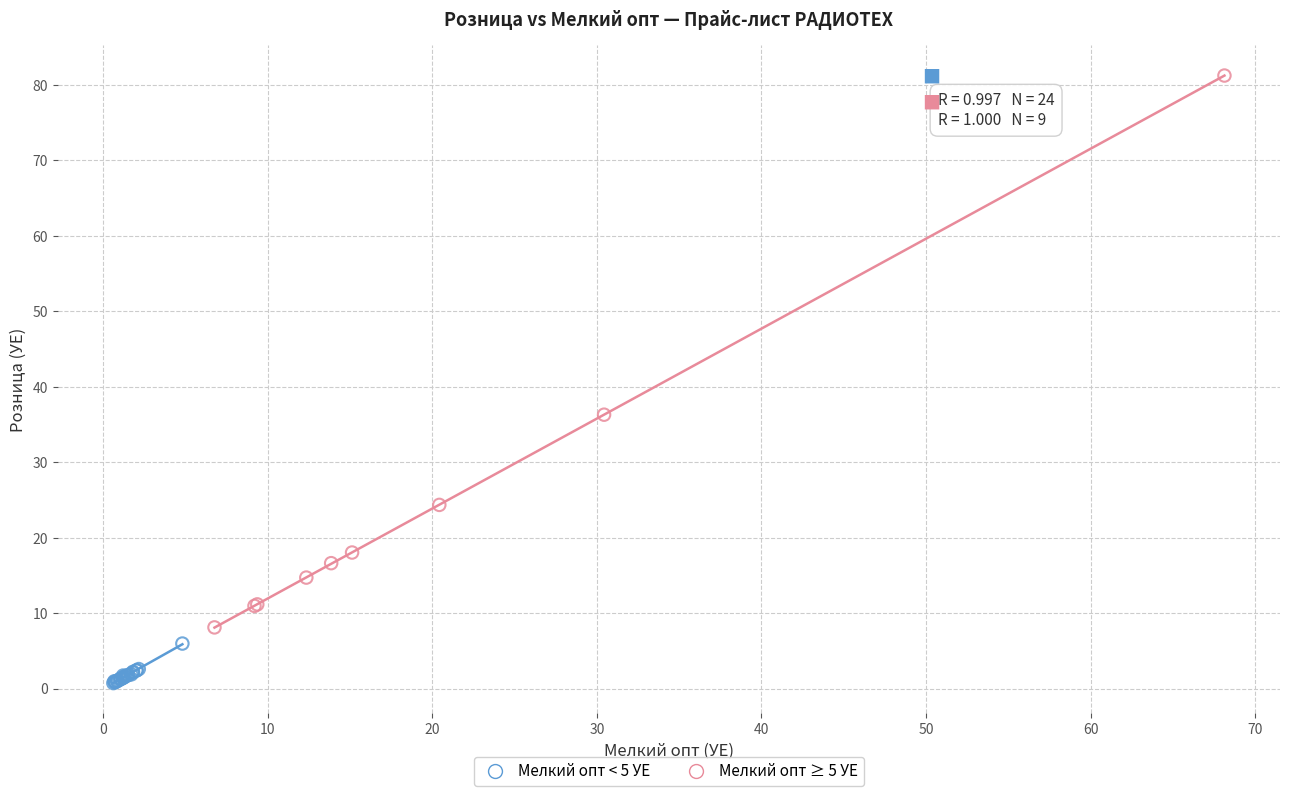

Which series has the widest spread of Y values?

Мелкий опт ≥ 5 УЕ